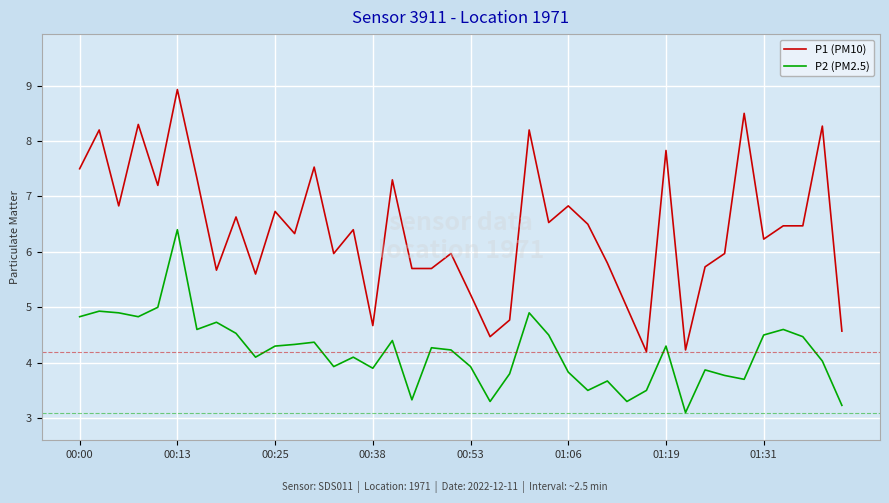

What is the greatest value displayed?

8.9